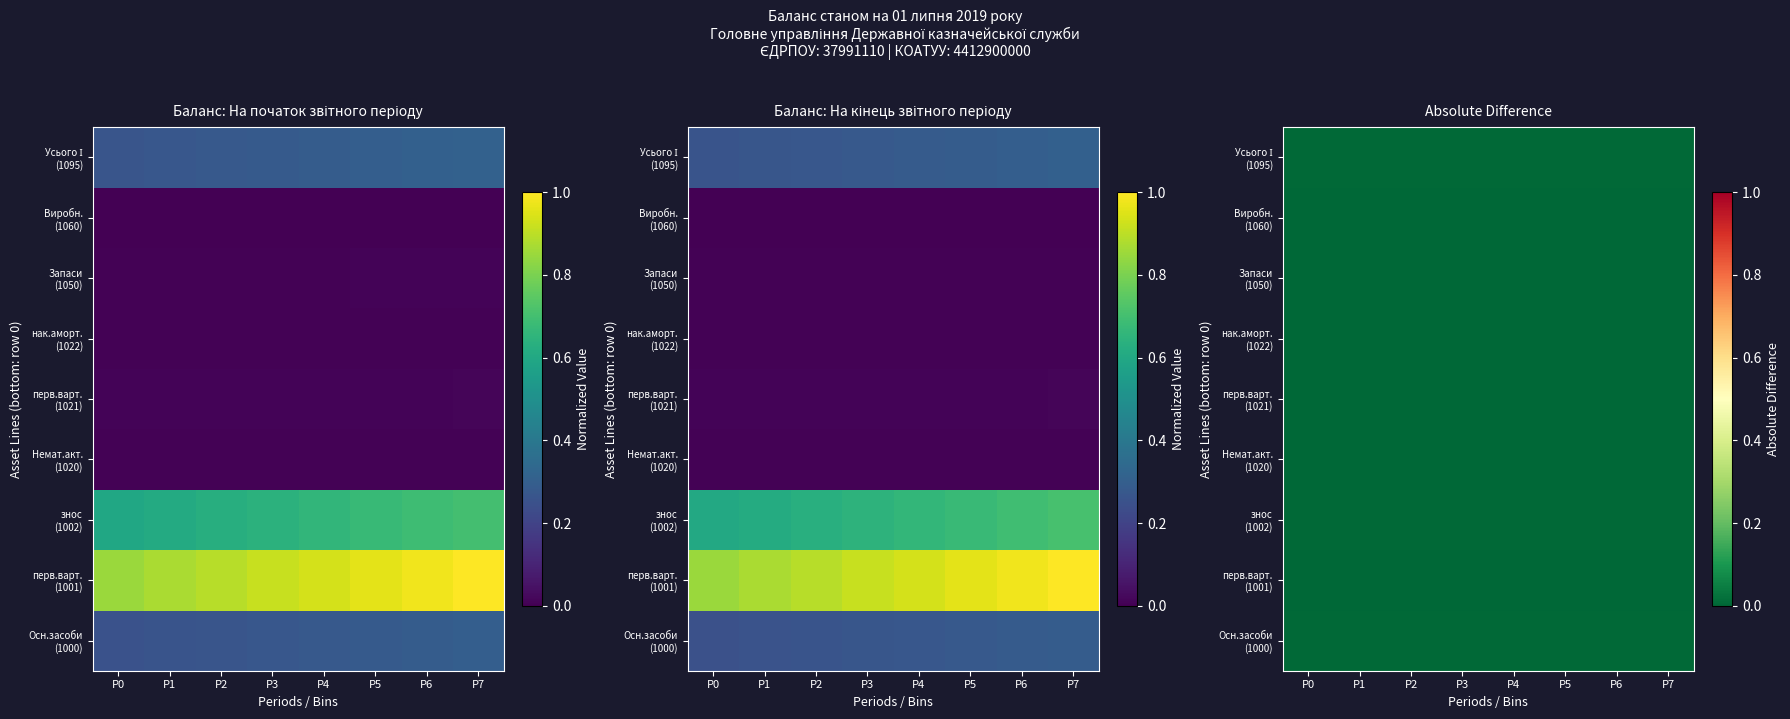

At which label is Осн.засоби (1000) closest to 0?

P0